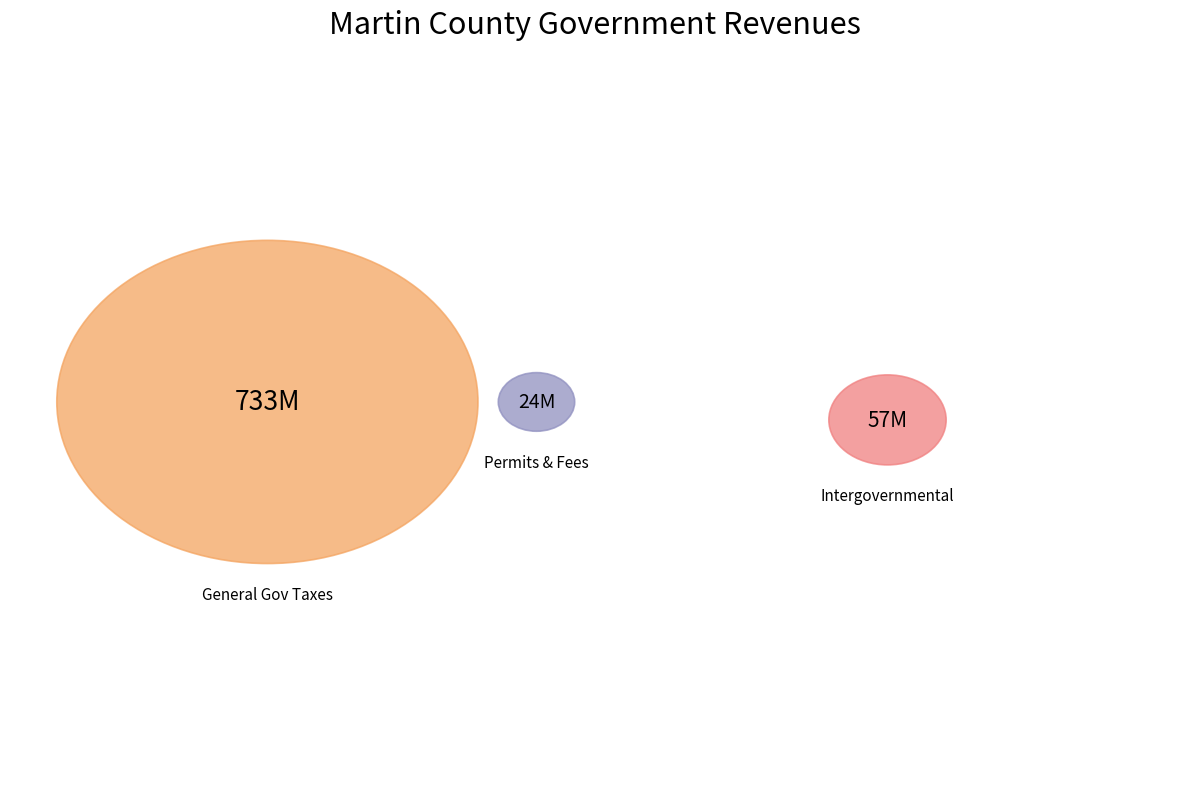

To the nearest percent, what is the combined percentage of Intergovernmental Revenues and General Government Taxes?

97%